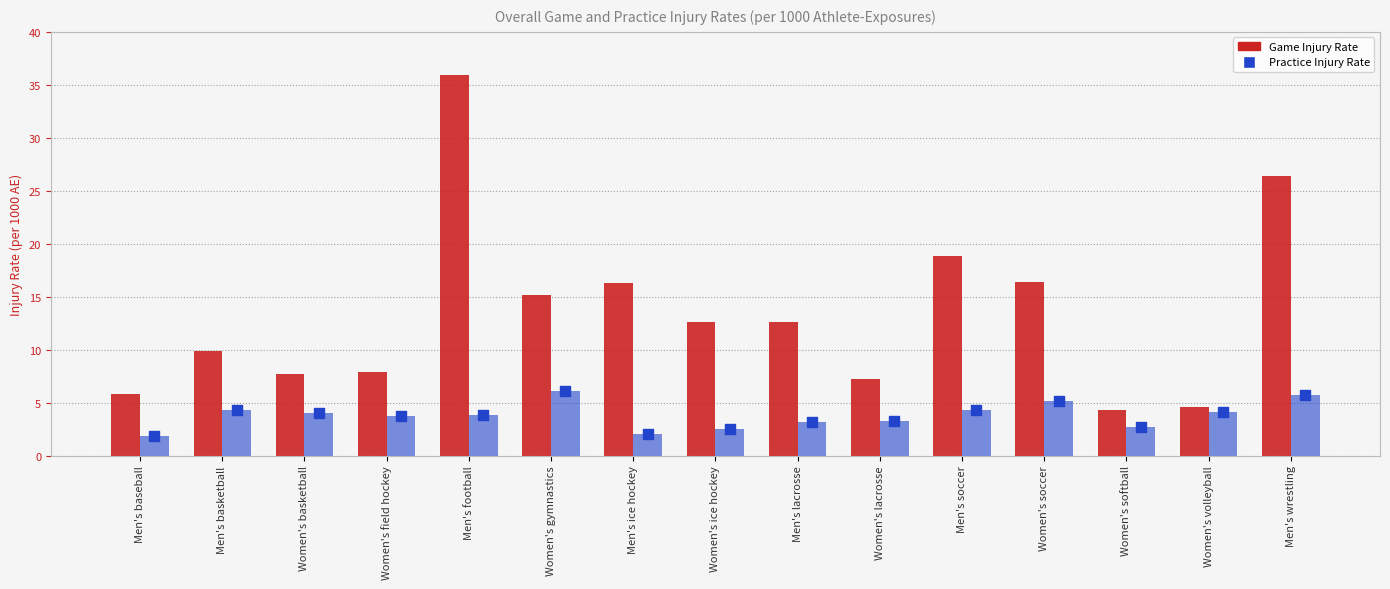

Is the value of Practice Injury Rate at Women's soccer greater than the value of Game Injury Rate at Men's wrestling?

No